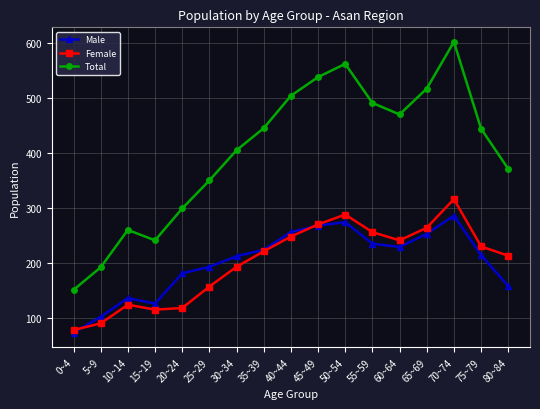

Which category has the lowest value in the Female series?

0~4